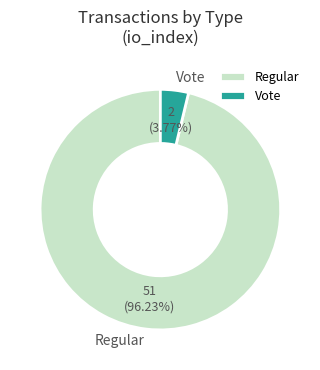

Which category has the biggest portion of the pie?

Regular